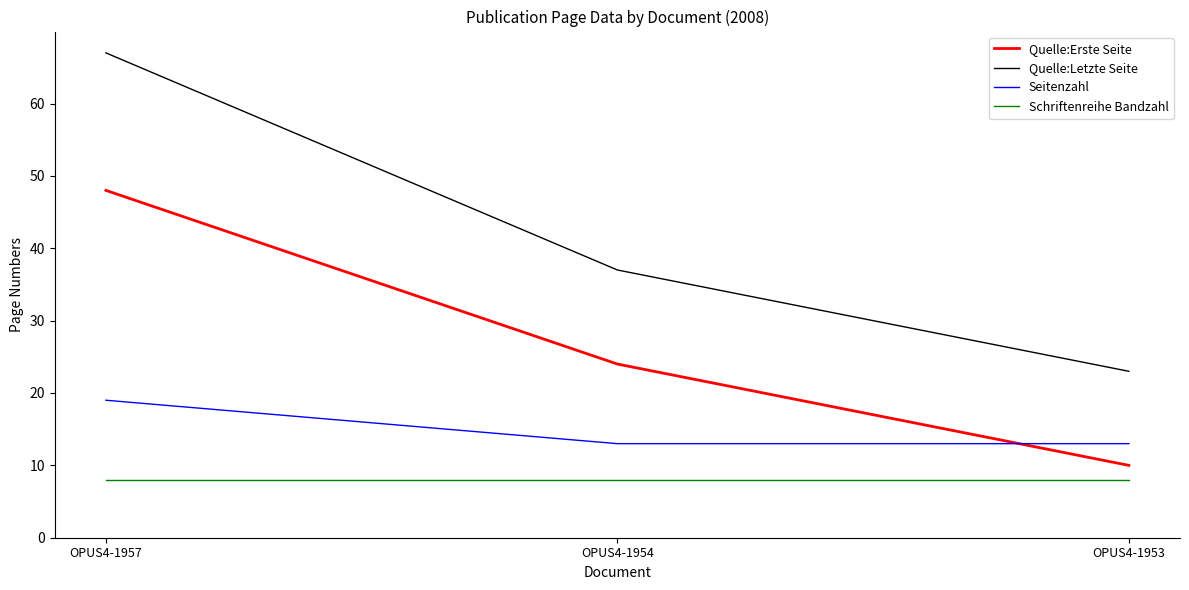

The value of Schriftenreihe Bandzahl at OPUS4-1954 is 8. True or false?

True